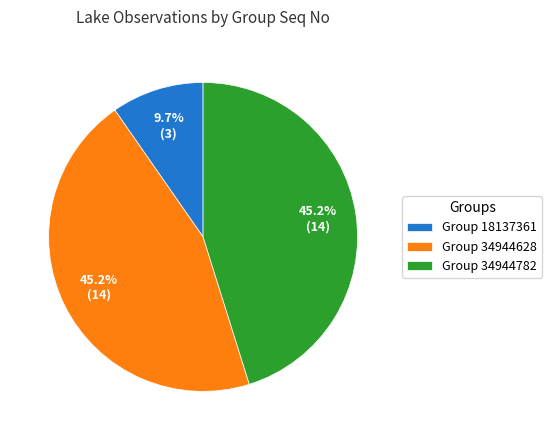

To the nearest percent, what is the average slice percentage?

33%